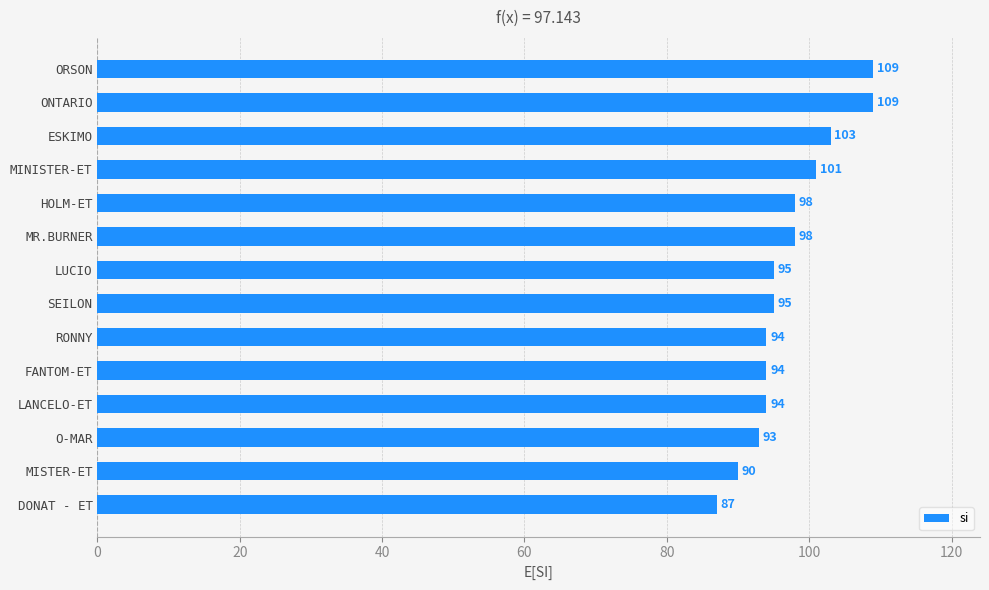

What is the change in value from LUCIO to ONTARIO?

+14